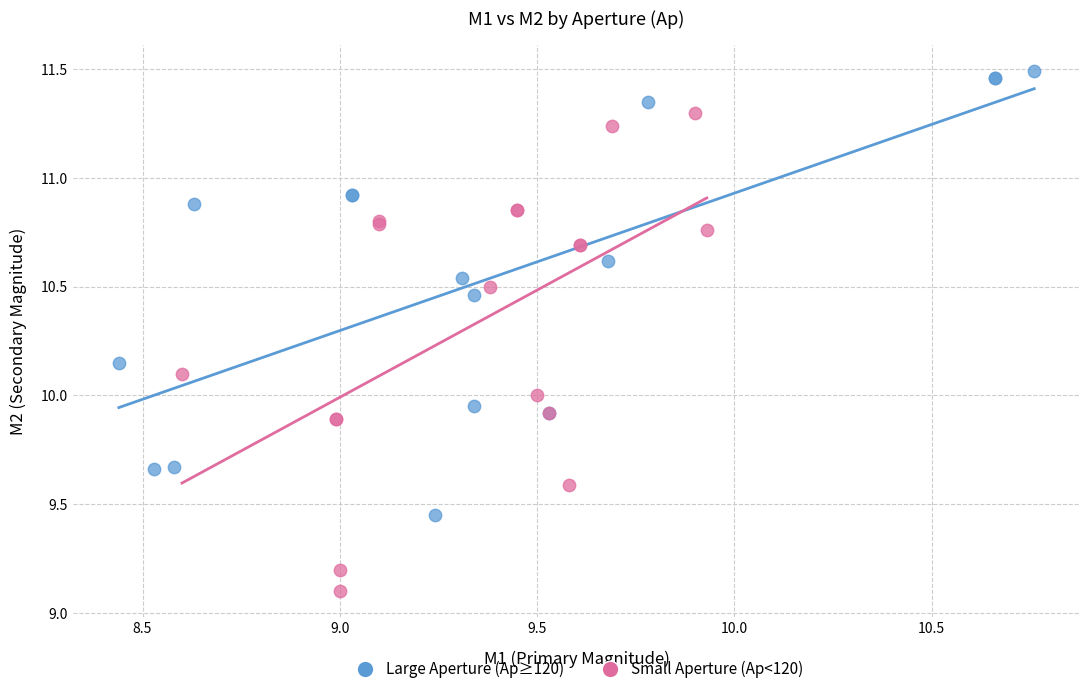

Which series reaches the maximum Y coordinate?

Large Aperture (Ap≥120)